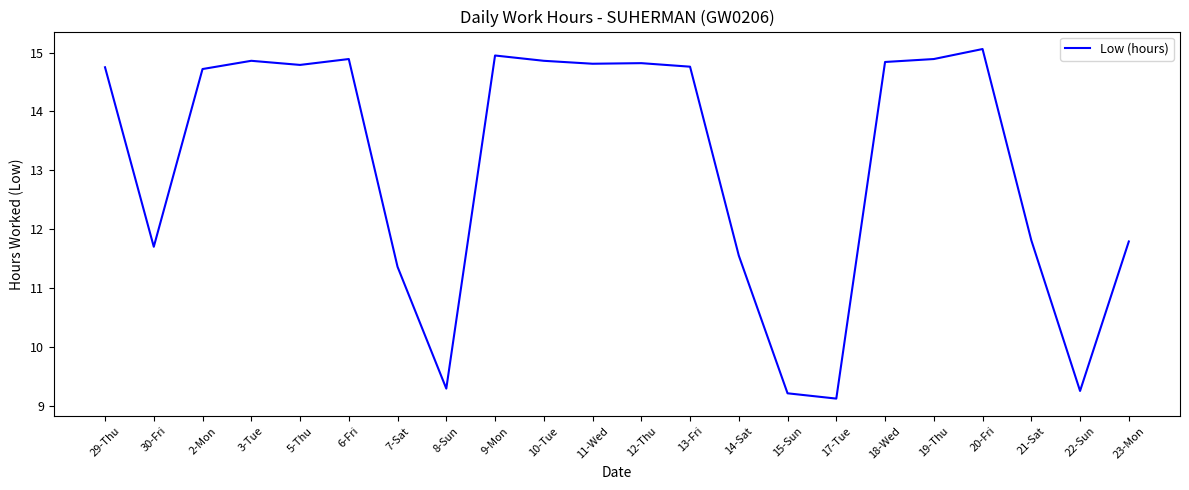

At which category does the data reach its first local peak?

3-Tue